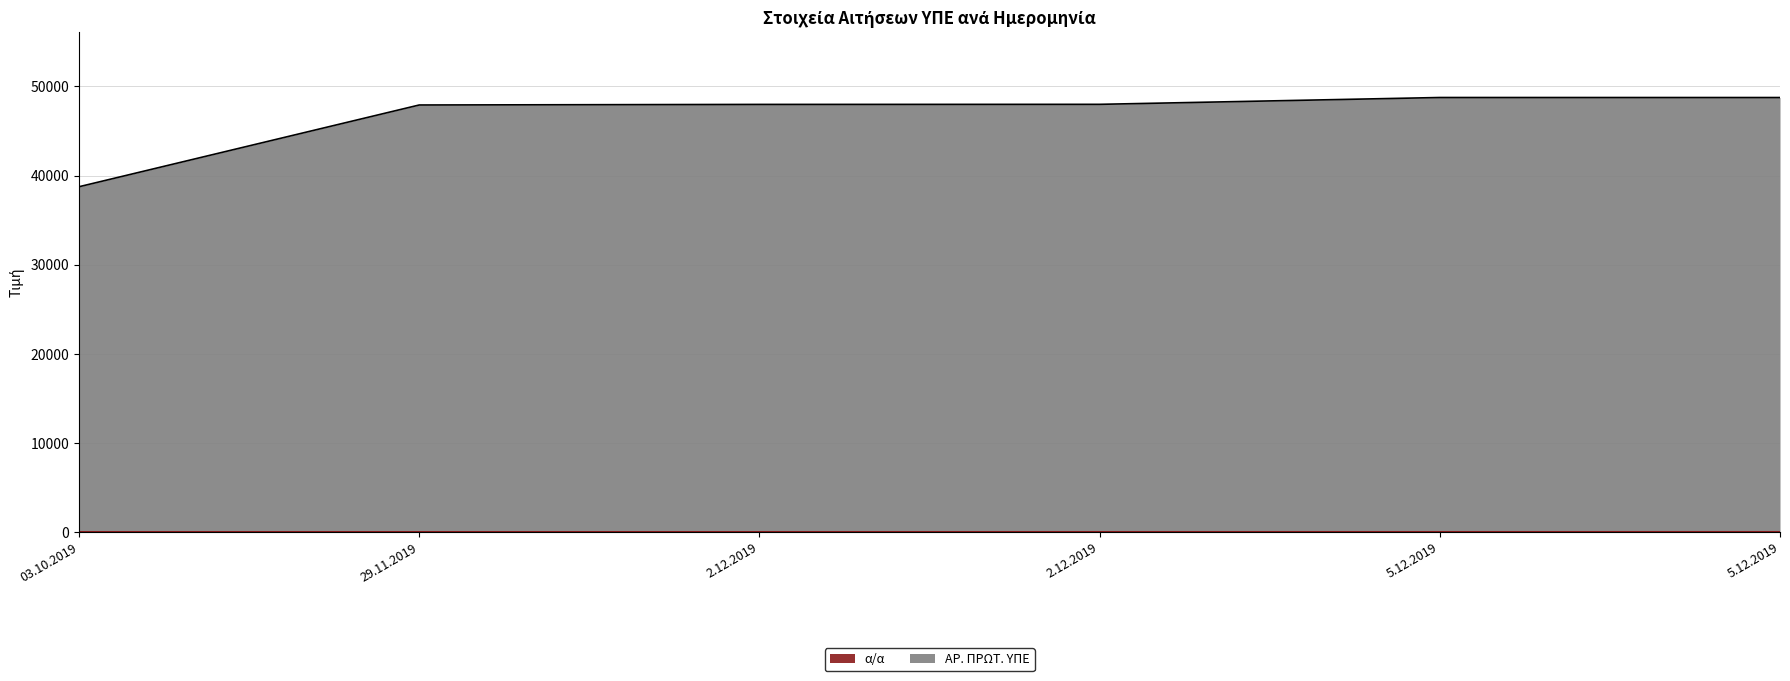

Which series has the widest spread of values?

ΑΡ. ΠΡΩΤ. ΥΠΕ